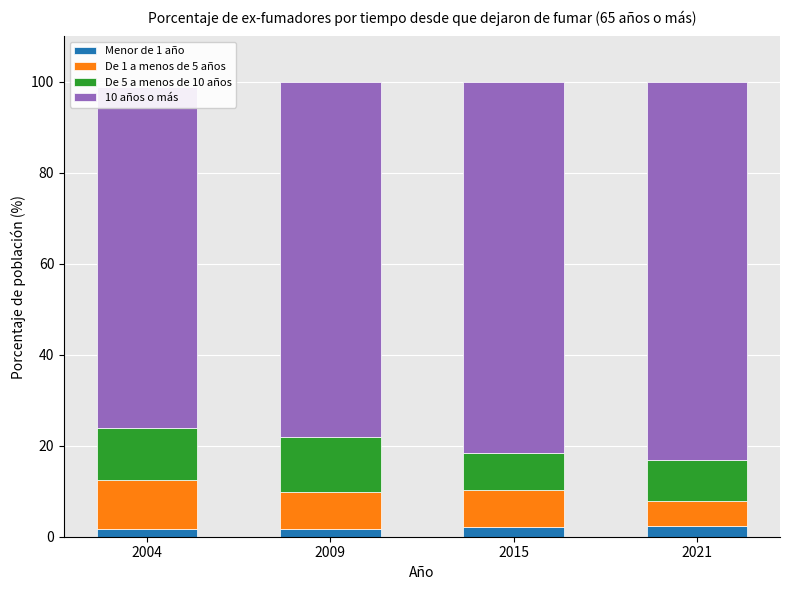

How many data points does each series have?

4